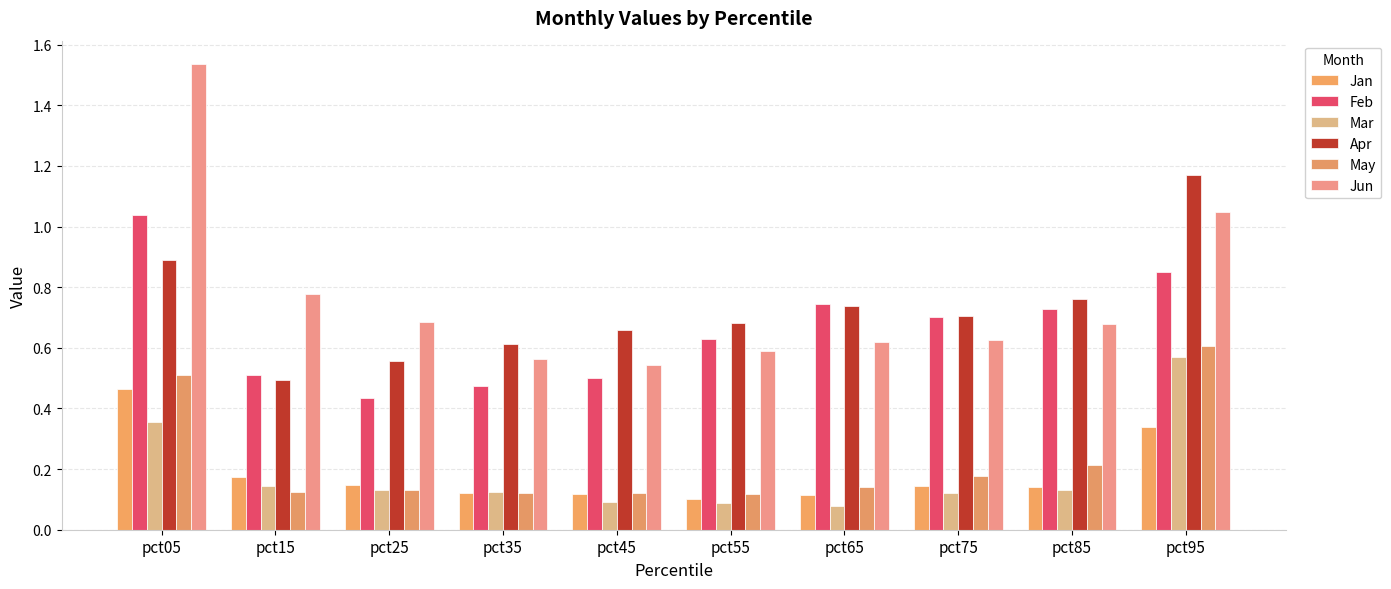

What is the sum of all Jun values?

7.7